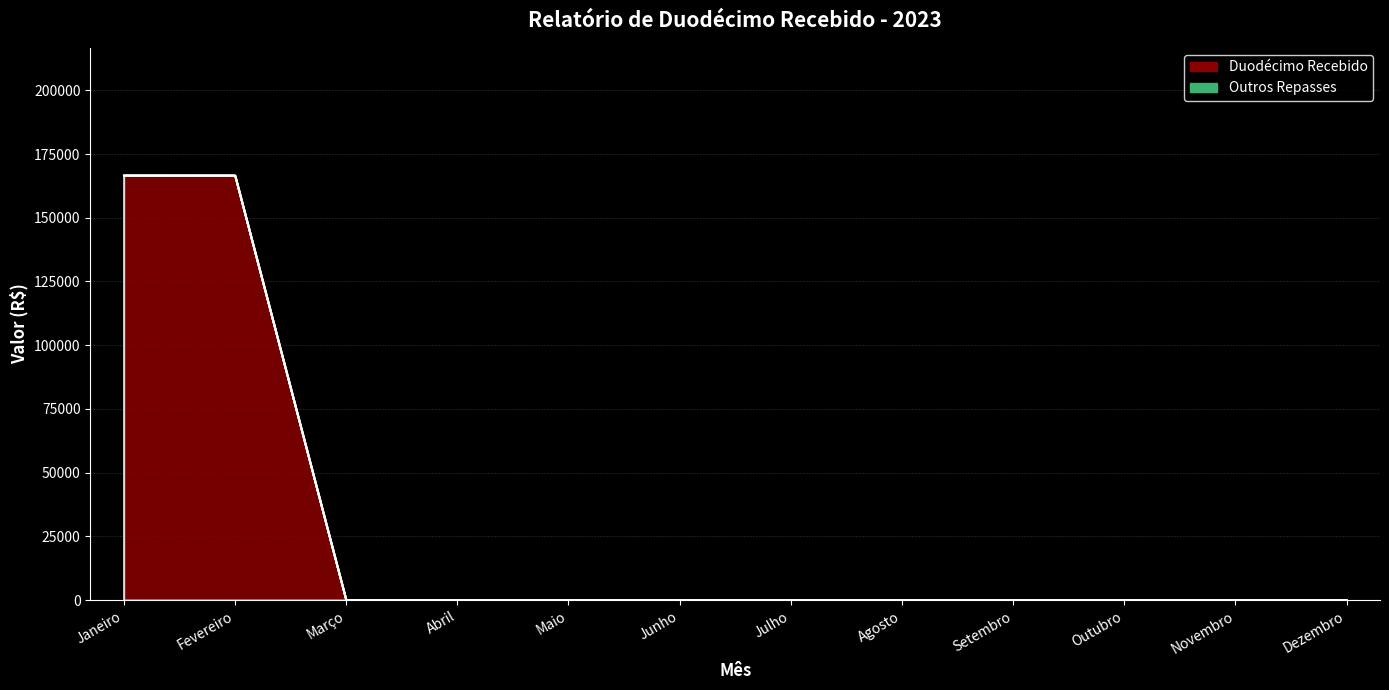

What is the greatest value displayed?

166674